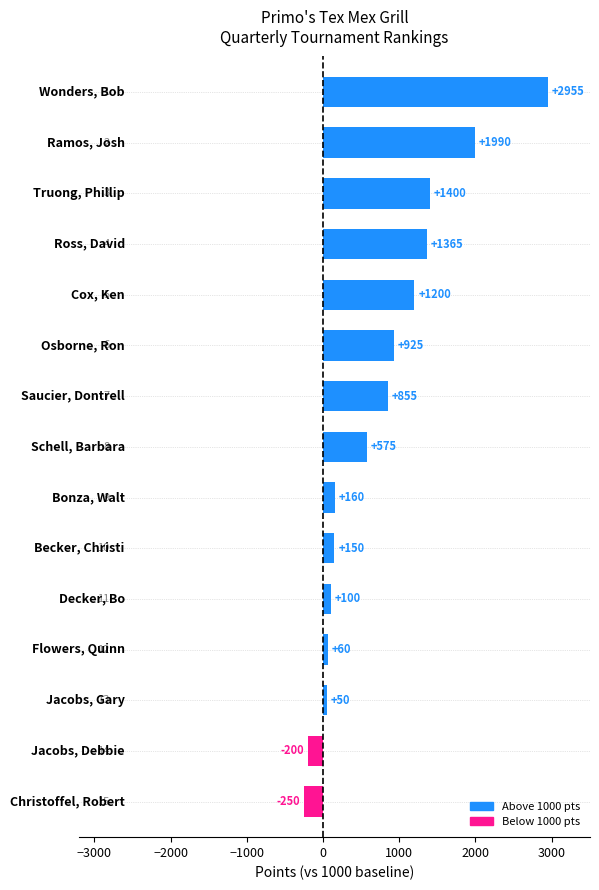

Count the number of categories in the chart.

15